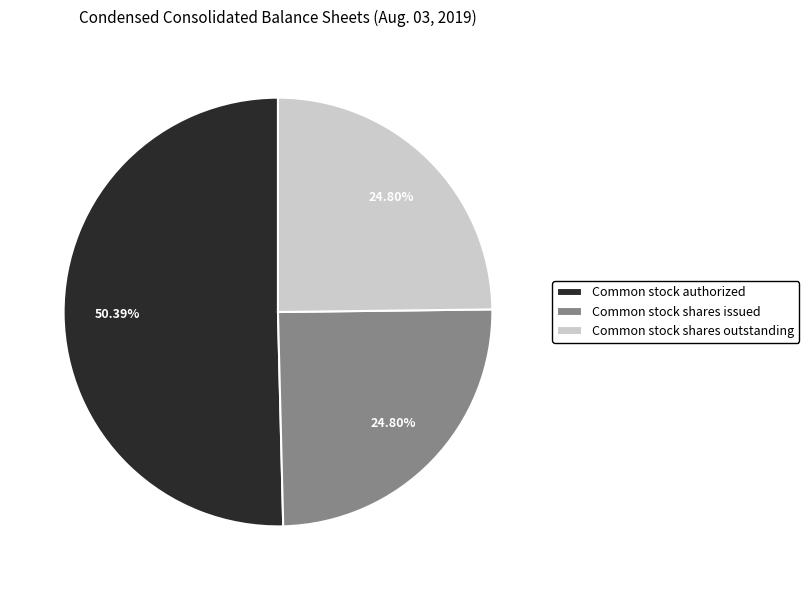

Count the number of slices in the pie.

3